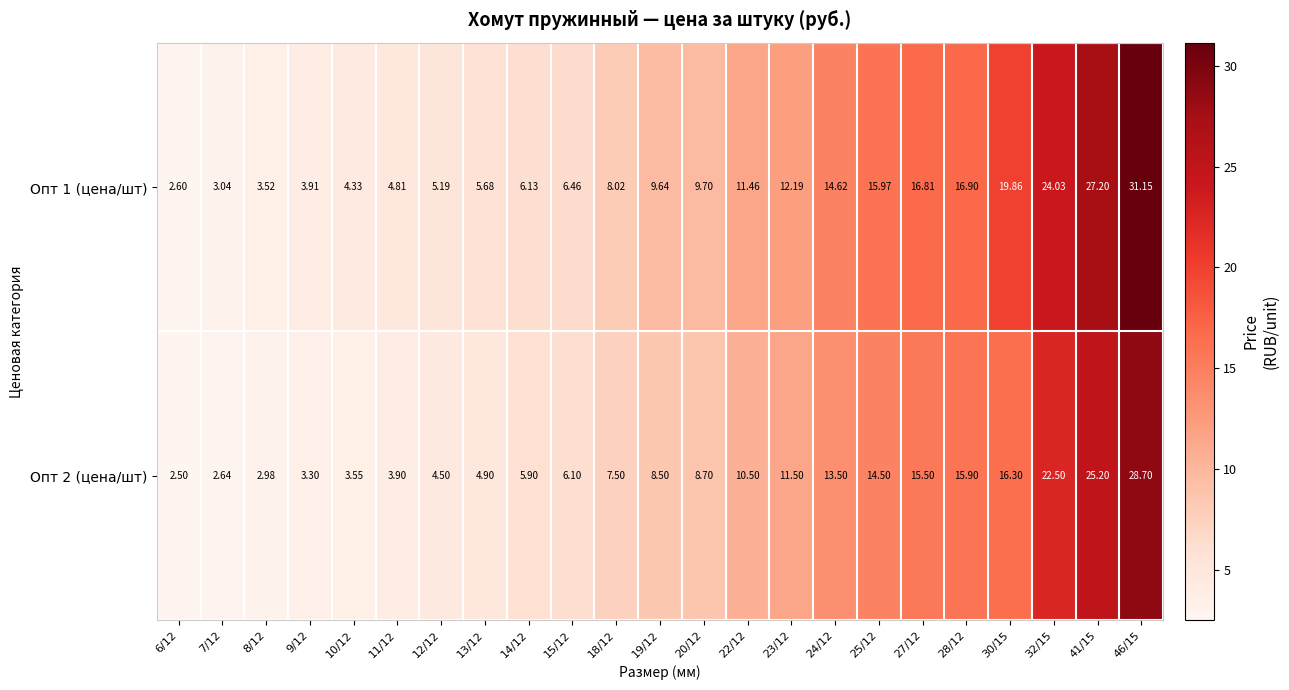

At how many categories does at least one series exceed 21?

3